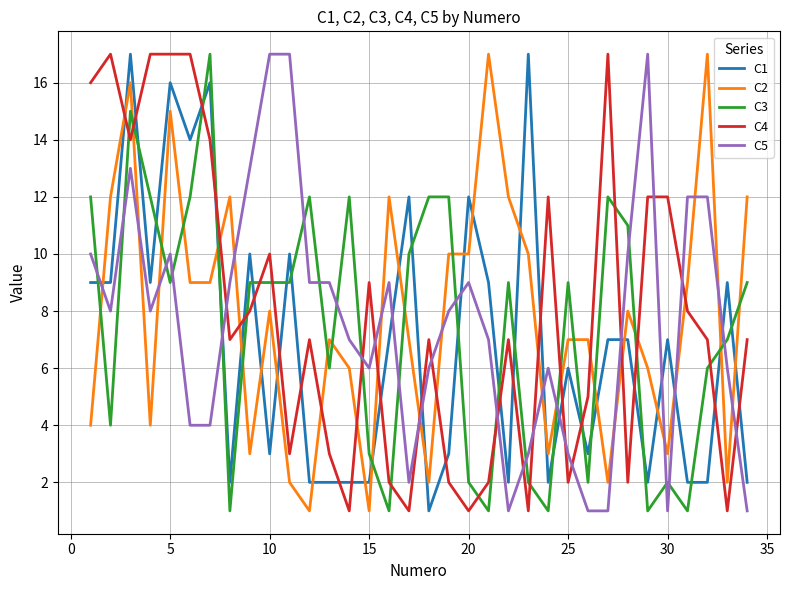

True or false: C5 and C2 intersect in this chart.

True